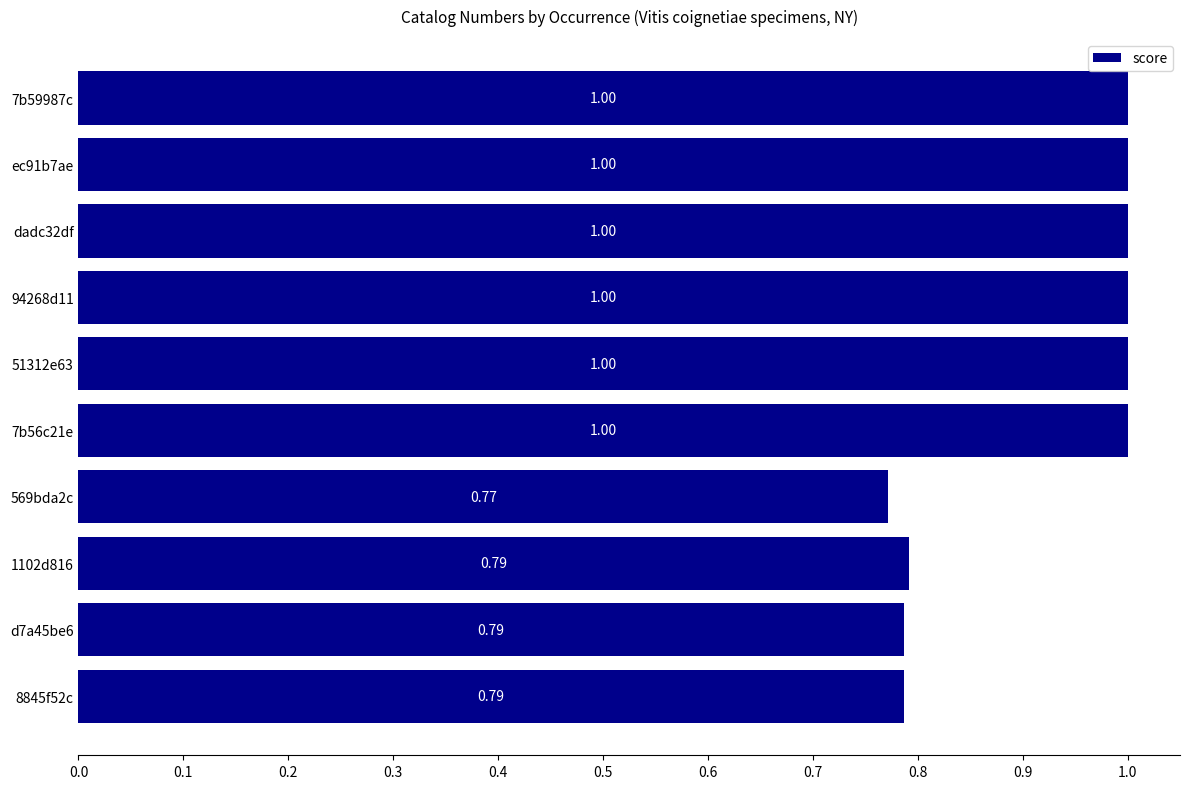

How many series are shown in this chart?

1